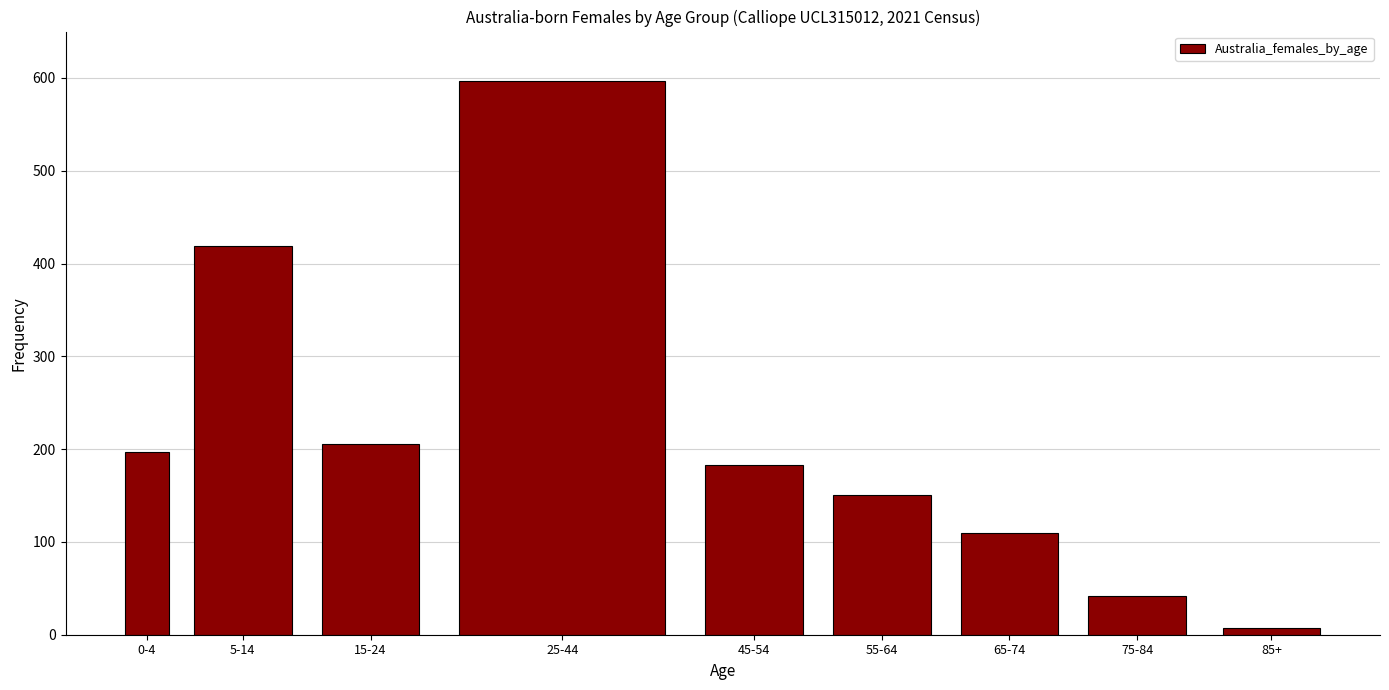

Reading right to left, what are all the values shown in this chart?

85+=7	75-84=42	65-74=110	55-64=151	45-54=183	25-44=597	15-24=205	5-14=419	0-4=197